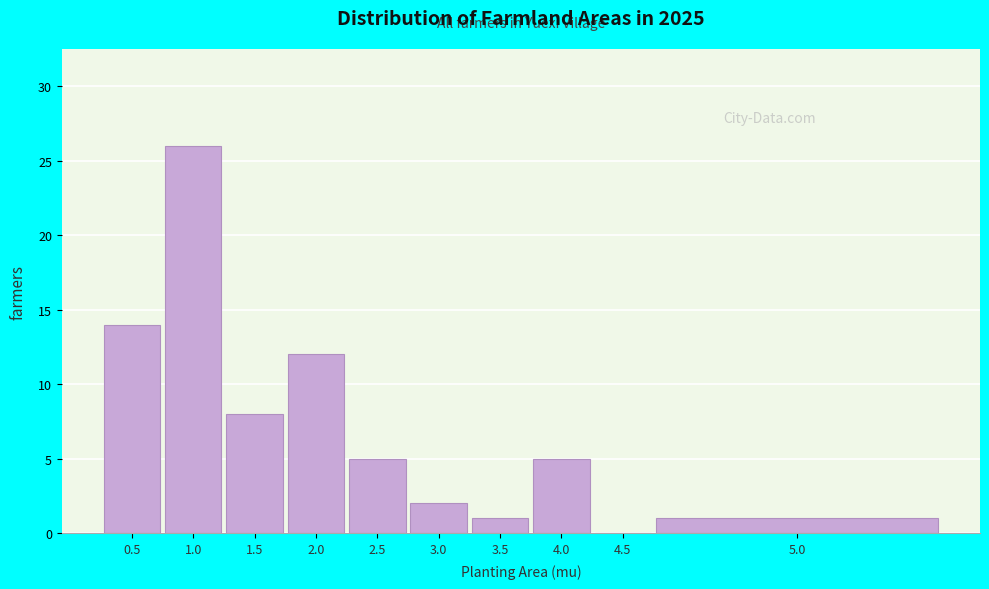

Reading left to right, what are all the values shown in this chart?

0.5=14	1.0=26	1.5=8	2.0=12	2.5=5	3.0=2	3.5=1	4.0=5	4.5=0	5.0=1